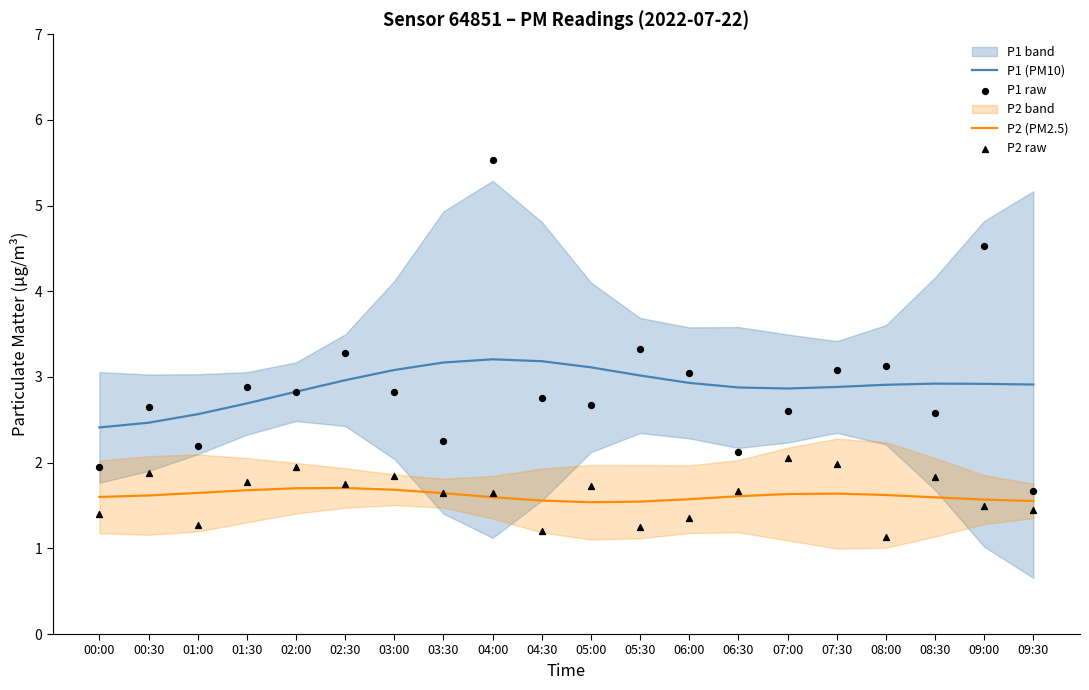

Is the value of P1 (PM10) at 00:00 greater than the value of P1 raw at 05:00?

No